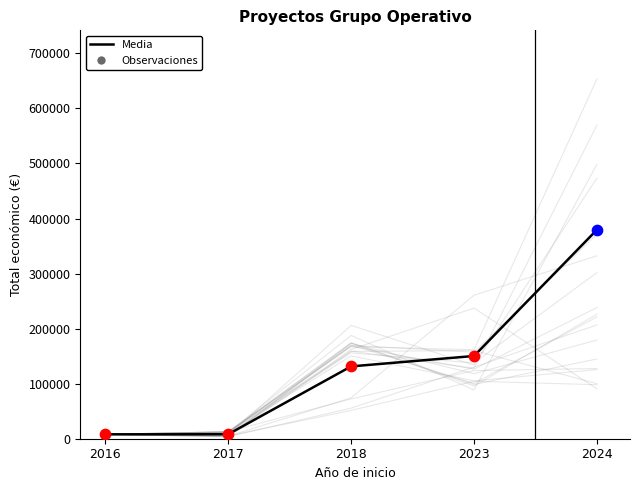

Between 2017 and 2024, which is larger?

2024